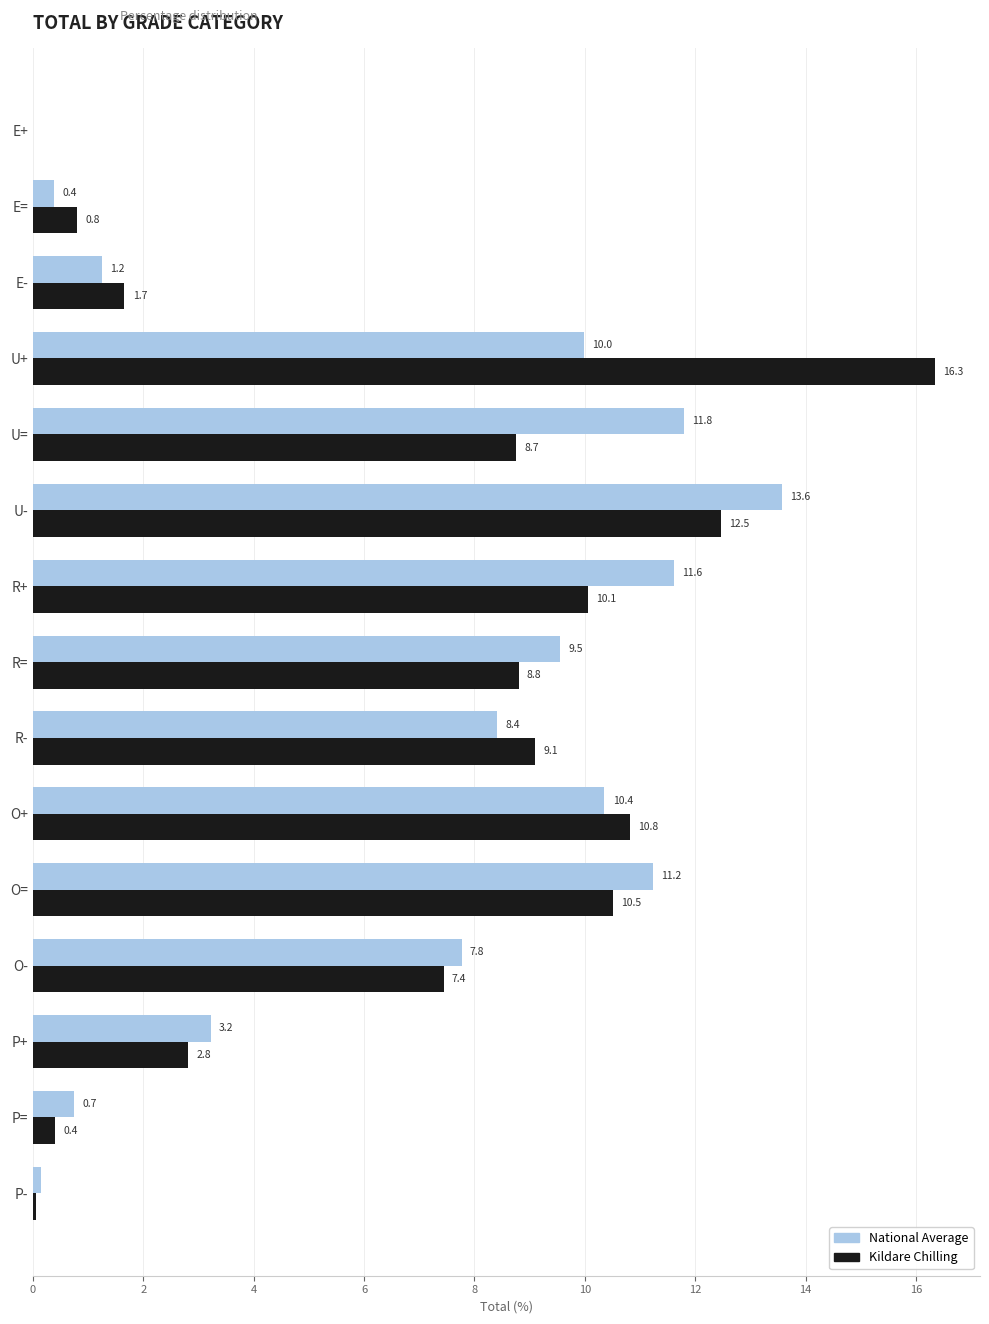

What is the greatest value displayed?

16.3